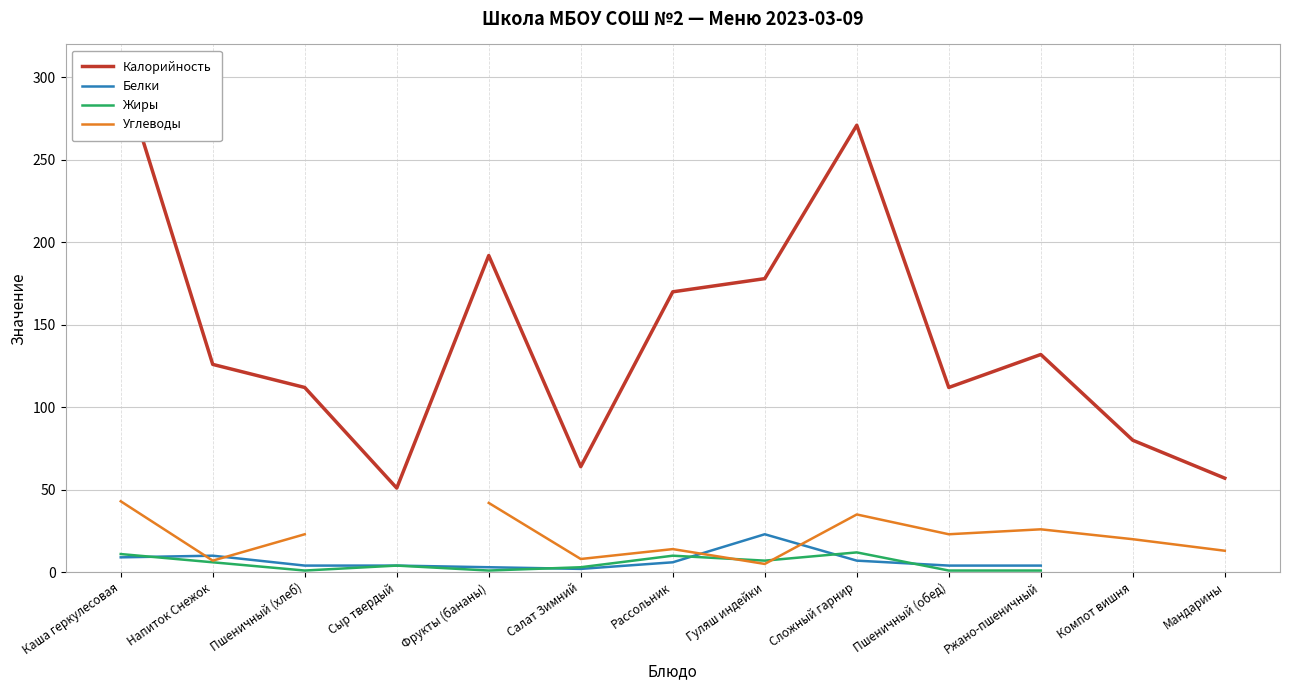

What is the label of the 12th point from the left?

Компот вишня